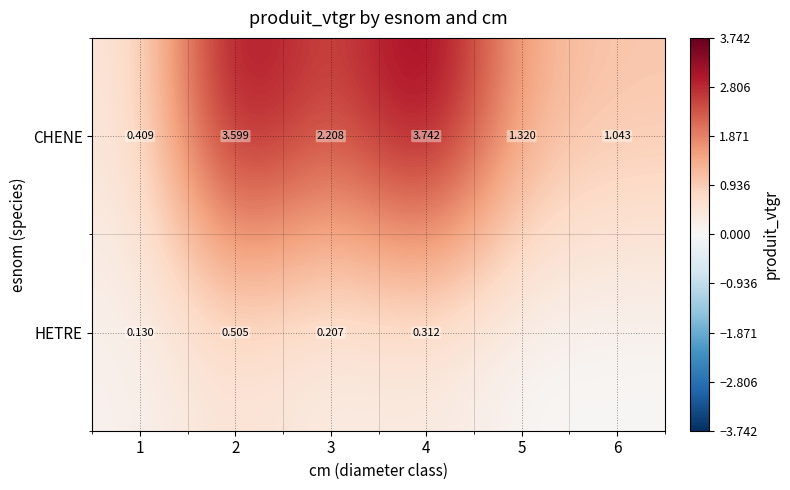

The value of HETRE at 2 is 0.2. True or false?

False